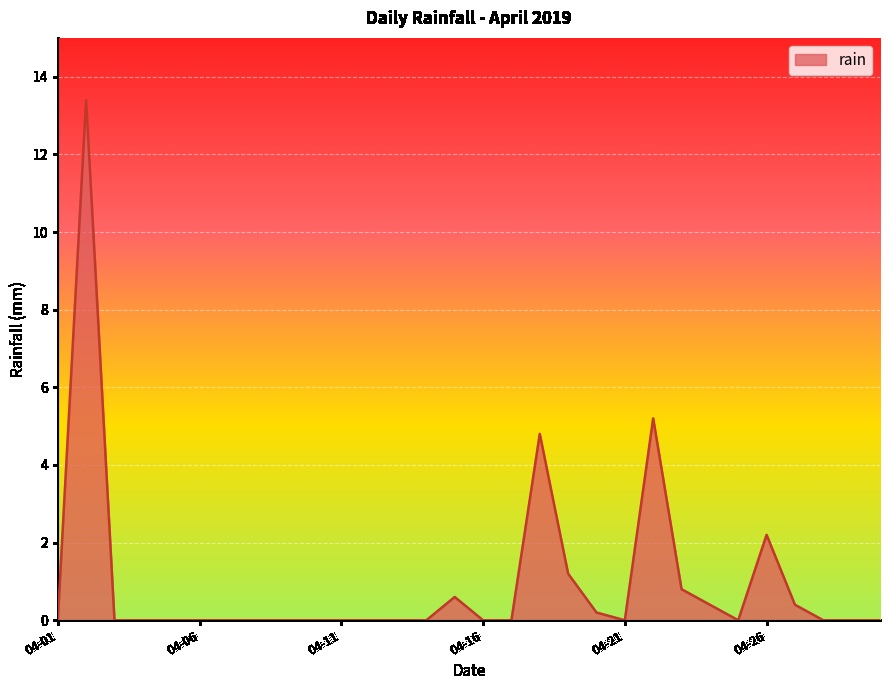

What is the difference between the maximum and minimum values?

13.4